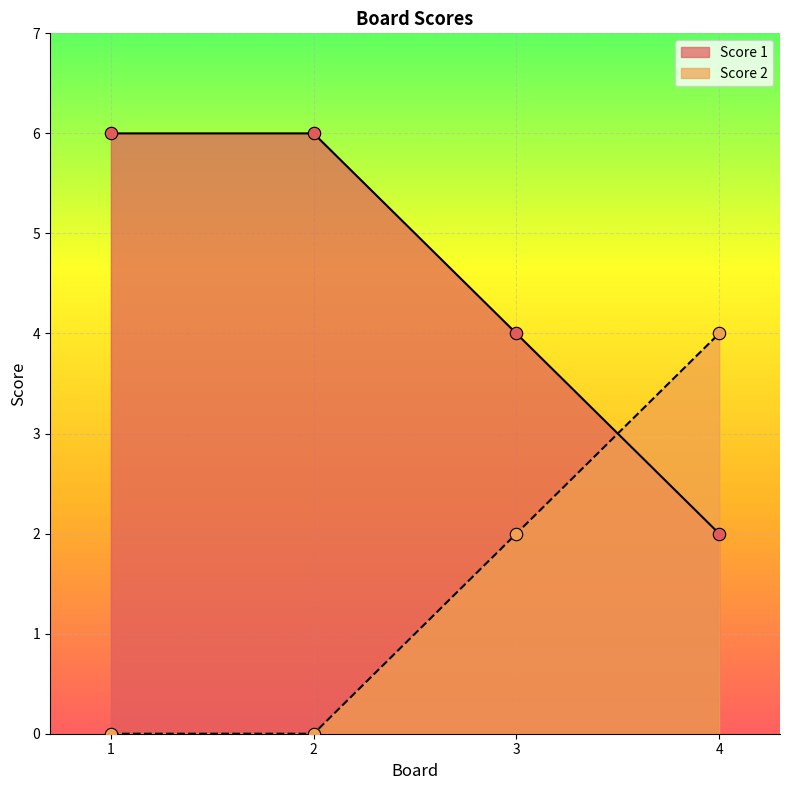

What is the total value across all series at 3?

6